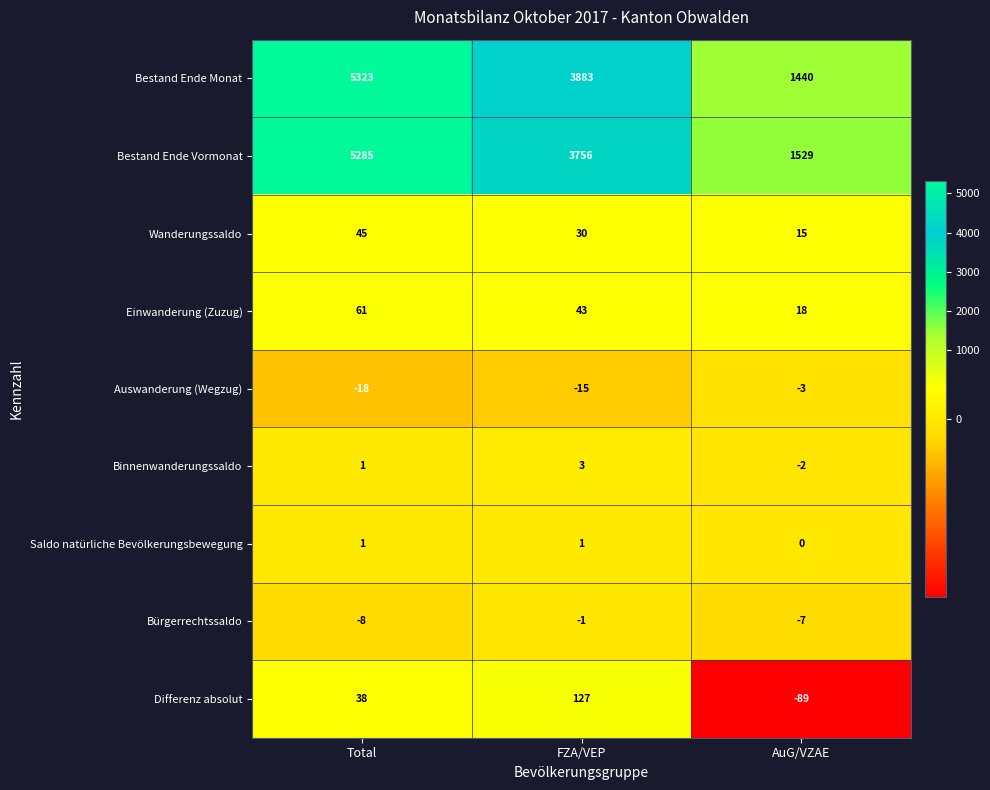

Rank the series at FZA/VEP from lowest to highest value.

Auswanderung (Wegzug), Bürgerrechtssaldo, Saldo natürliche Bevölkerungsbewegung, Binnenwanderungssaldo, Wanderungssaldo, Einwanderung (Zuzug), Differenz absolut, Bestand Ende Vormonat, Bestand Ende Monat